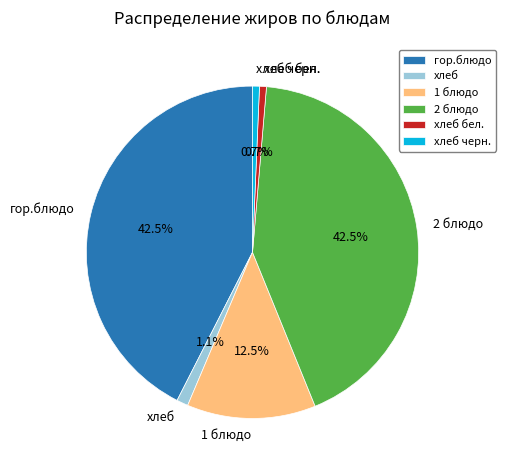

Which has a higher value, 2 блюдо or хлеб бел.?

2 блюдо